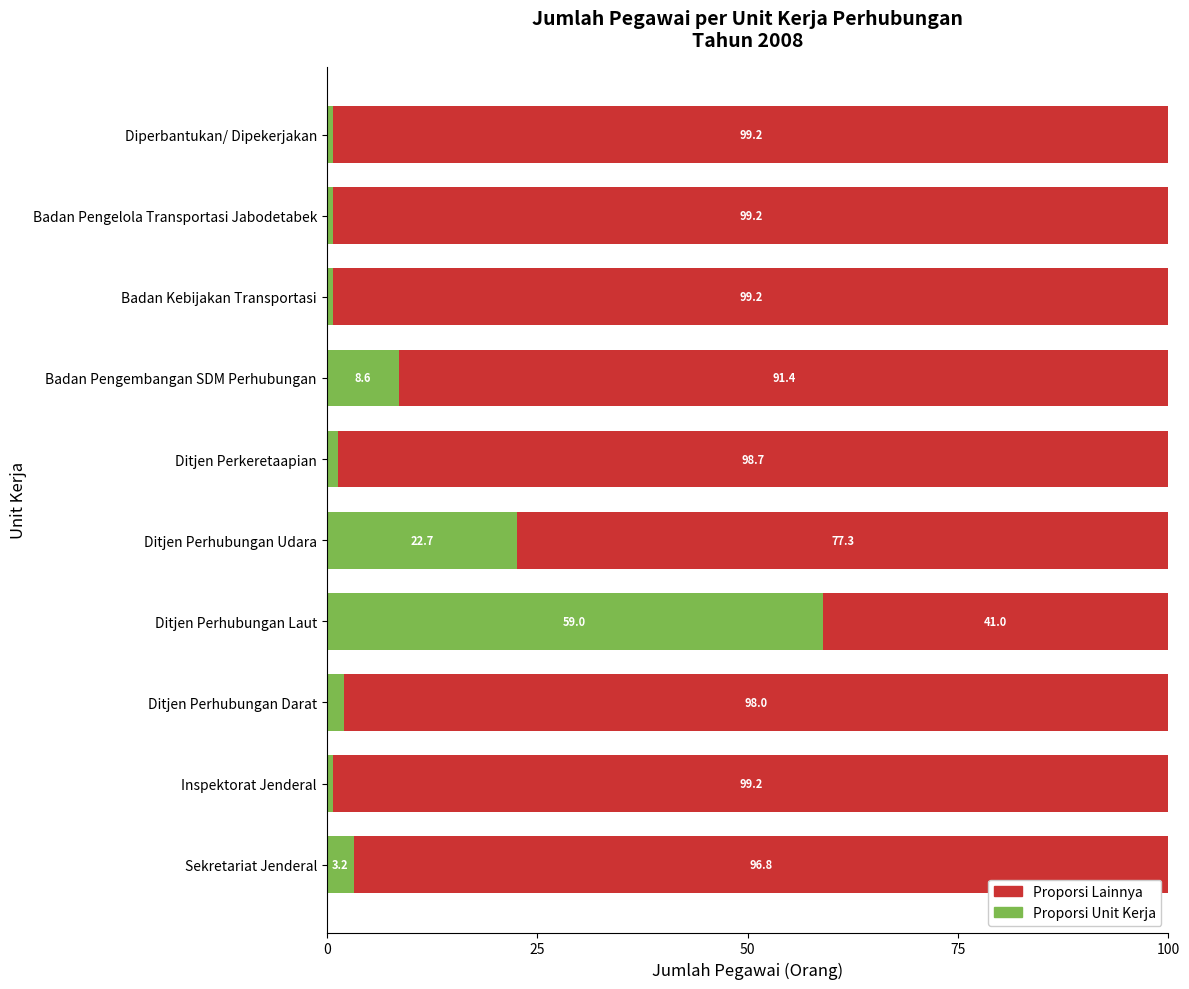

How many values in the Proporsi Unit Kerja series are below 2?

5